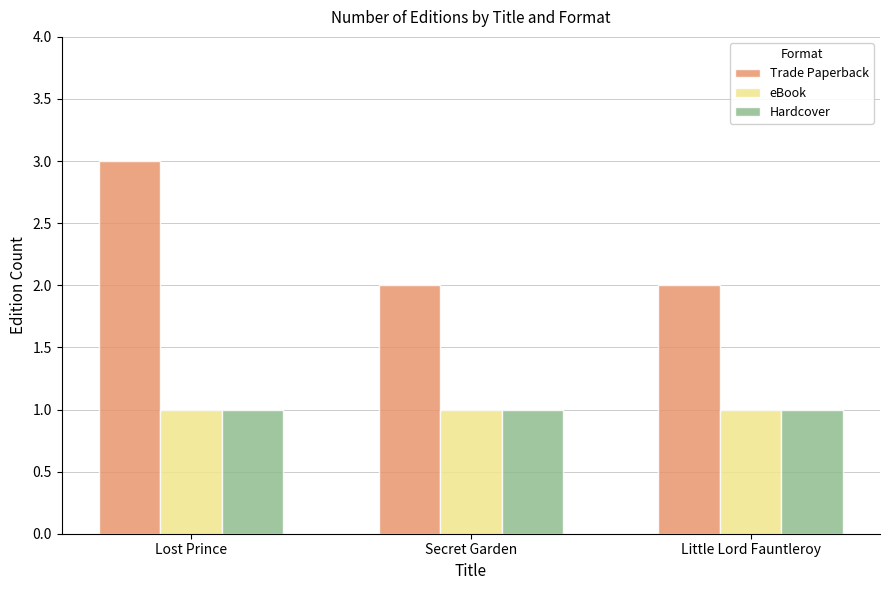

At how many categories does at least one series exceed 1?

3